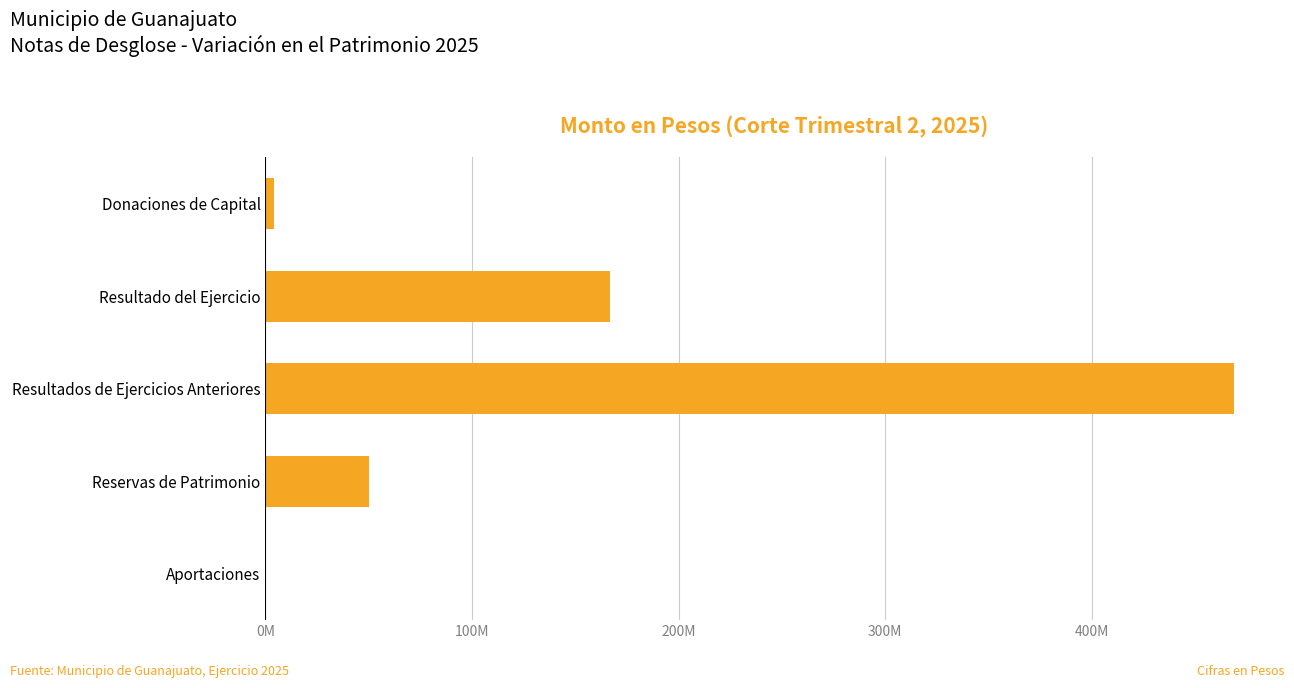

What is the average value?

137941941.9